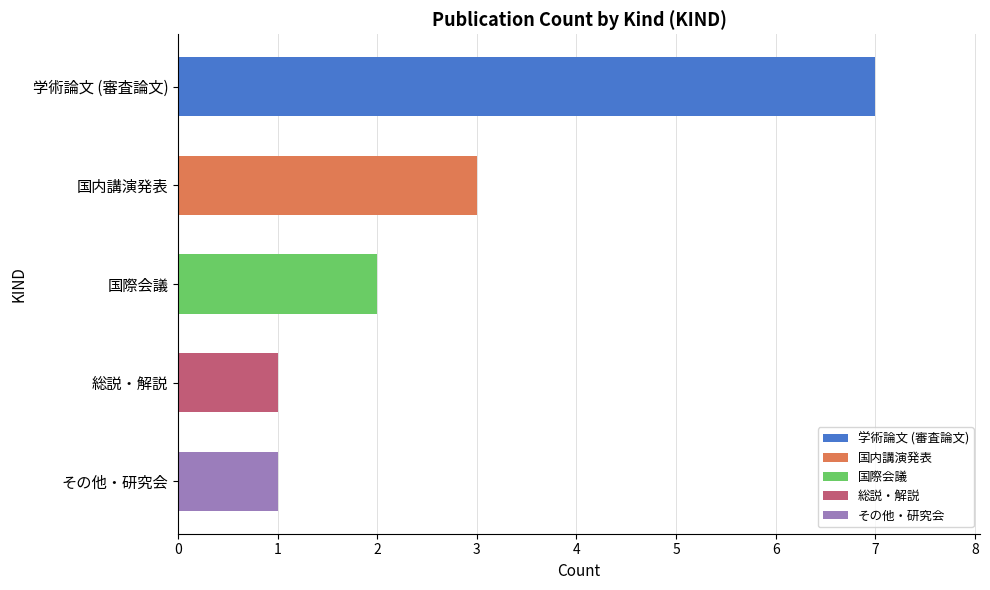

What is the minimum value shown in the chart?

1